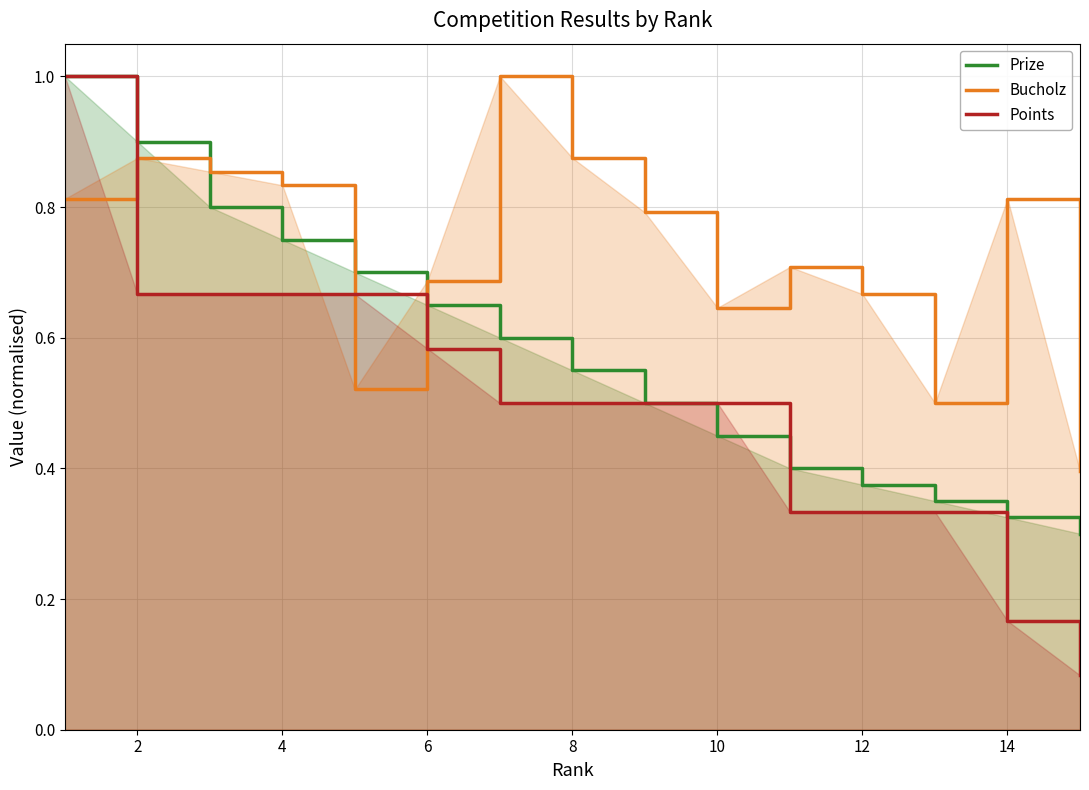

Reading left to right, extract all data points from this chart.

Prize: 1.0	0.9	0.8	0.8	0.7	0.7	0.6	0.6	0.5	0.5	0.4	0.4	0.3	0.3	0.3
Bucholz: 0.8	0.9	0.9	0.8	0.5	0.7	1.0	0.9	0.8	0.6	0.7	0.7	0.5	0.8	0.4
Points: 1.0	0.7	0.7	0.7	0.7	0.6	0.5	0.5	0.5	0.5	0.3	0.3	0.3	0.2	0.1